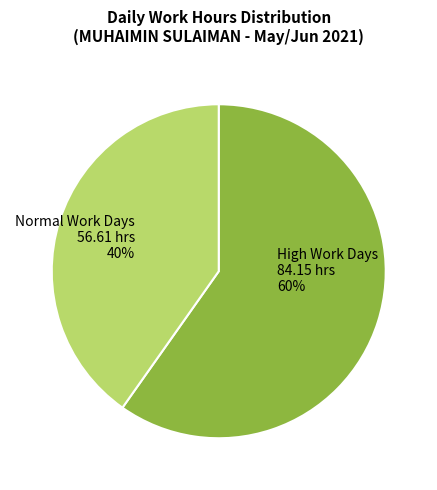

To the nearest percent, what is the average slice percentage?

50%